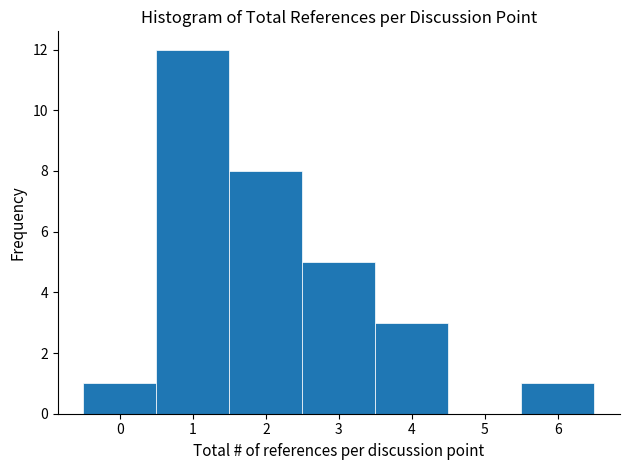

Reading left to right, list every bar in this chart as the range it spans on the x-axis followed by its height. The values are not printed on the chart, so give them approximately, as read against the axis.

-0.5 to 0.5: 1
0.5 to 1.5: 12
1.5 to 2.5: 8
2.5 to 3.5: 5
3.5 to 4.5: 3
4.5 to 5.5: 0
5.5 to 6.5: 1